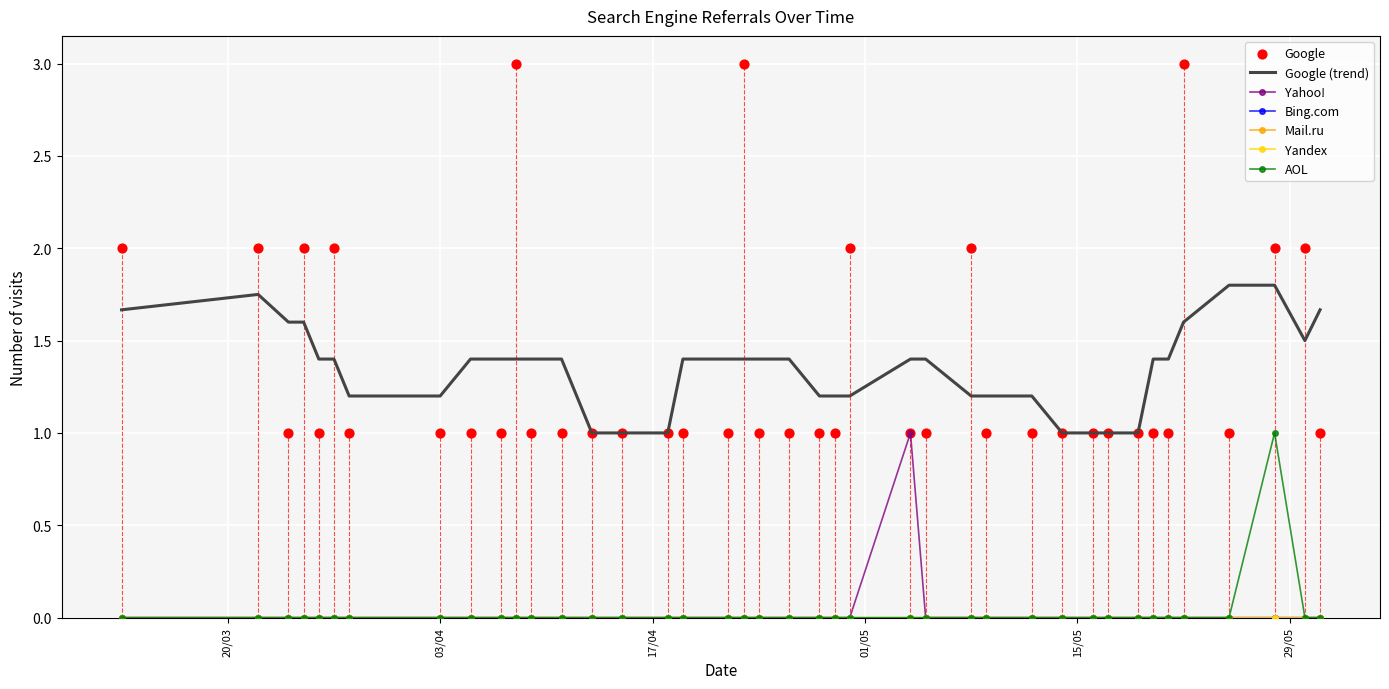

Which series reaches the minimum Y coordinate?

Yahoo!